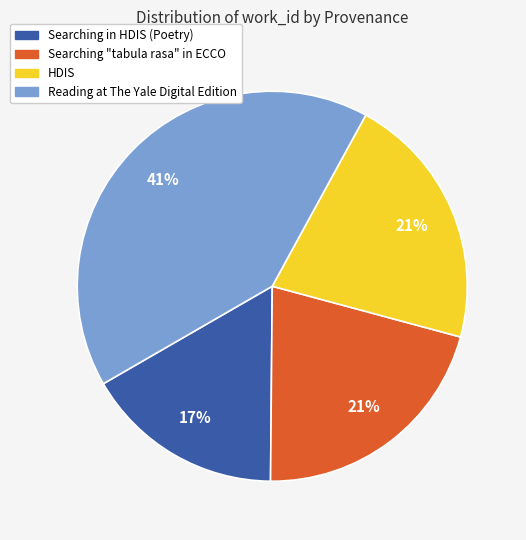

Is there any slice that represents more than half of the pie?

No